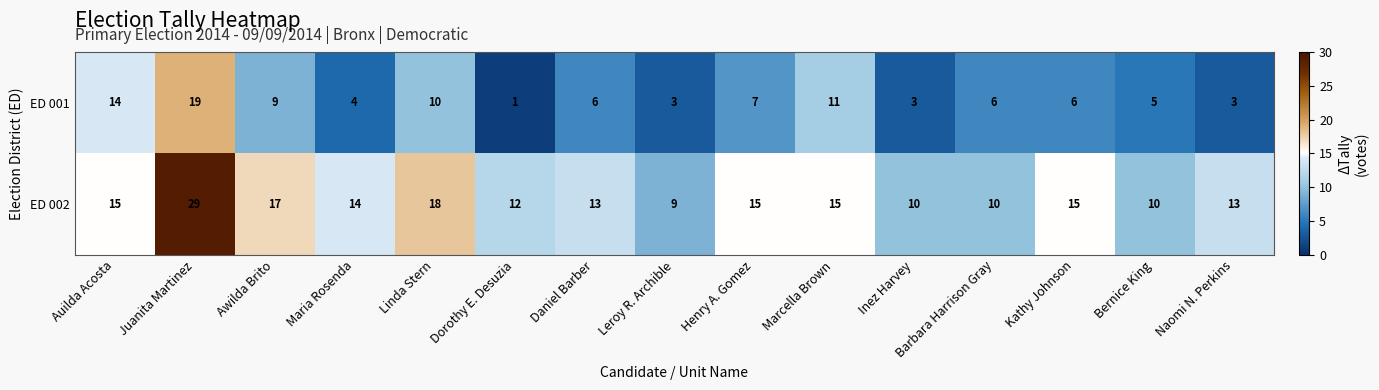

Rank the series at Henry A. Gomez from highest to lowest value.

ED 002, ED 001